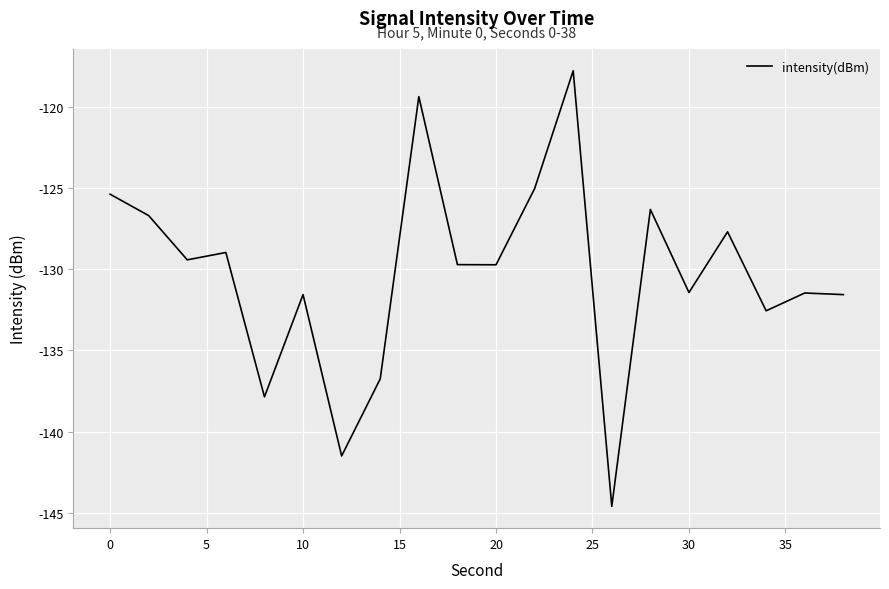

What is the difference between the maximum and minimum values?

26.8